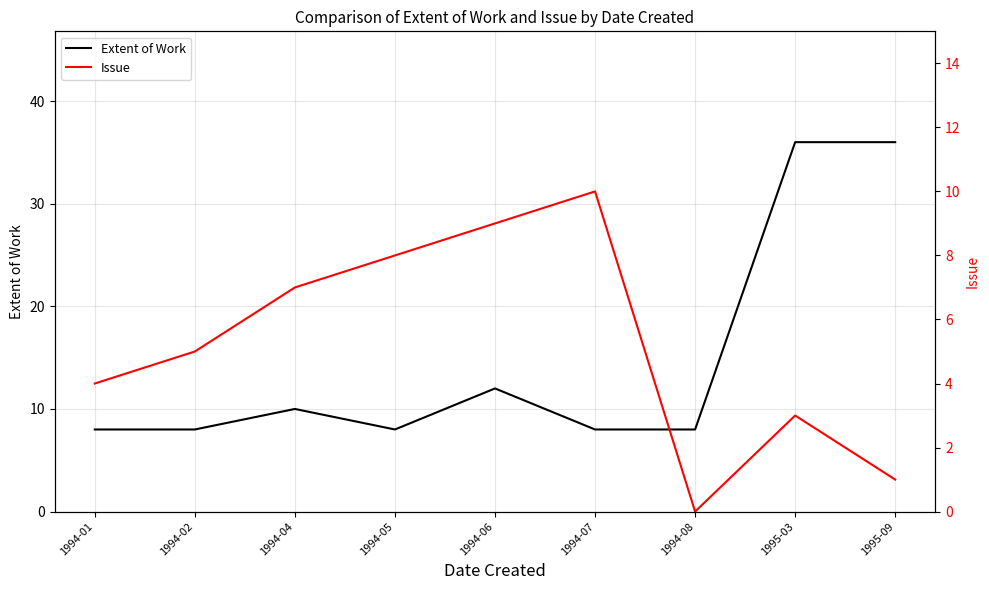

What position from the left is 1995-03?

8